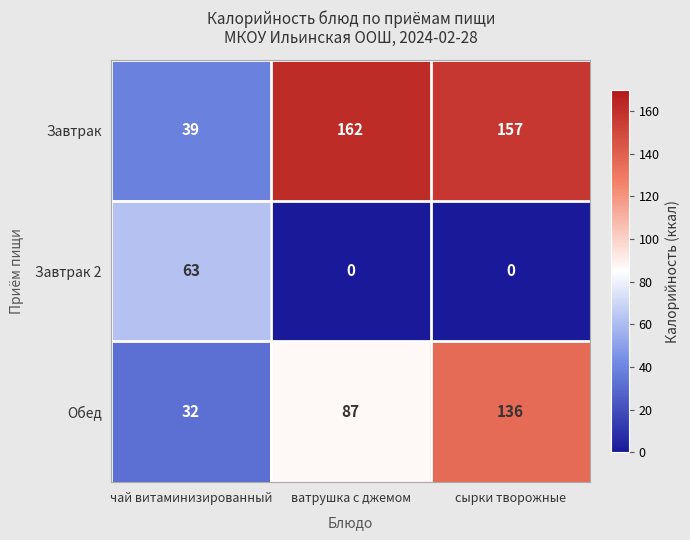

At чай витаминизированный, list the series in order from largest to smallest.

Завтрак 2, Завтрак, Обед